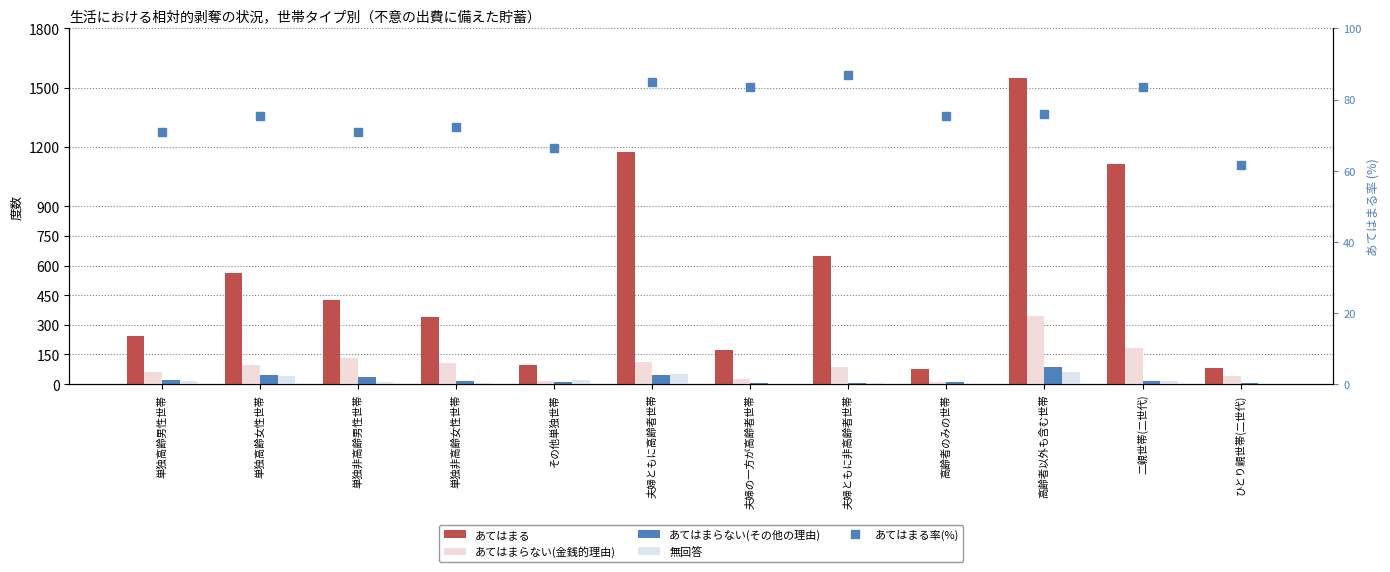

Between その他単独世帯 and 夫婦ともに高齢者世帯, which series saw the biggest shift?

あてはまる